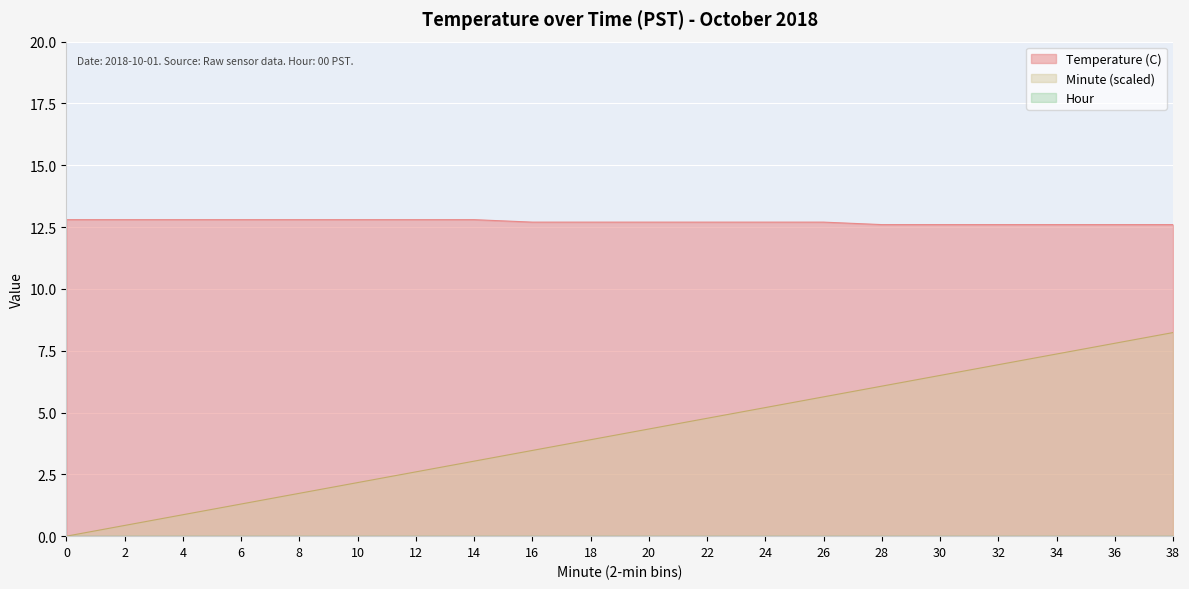

At 6, list the series in order from largest to smallest.

Temperature (C), Minute, Hour